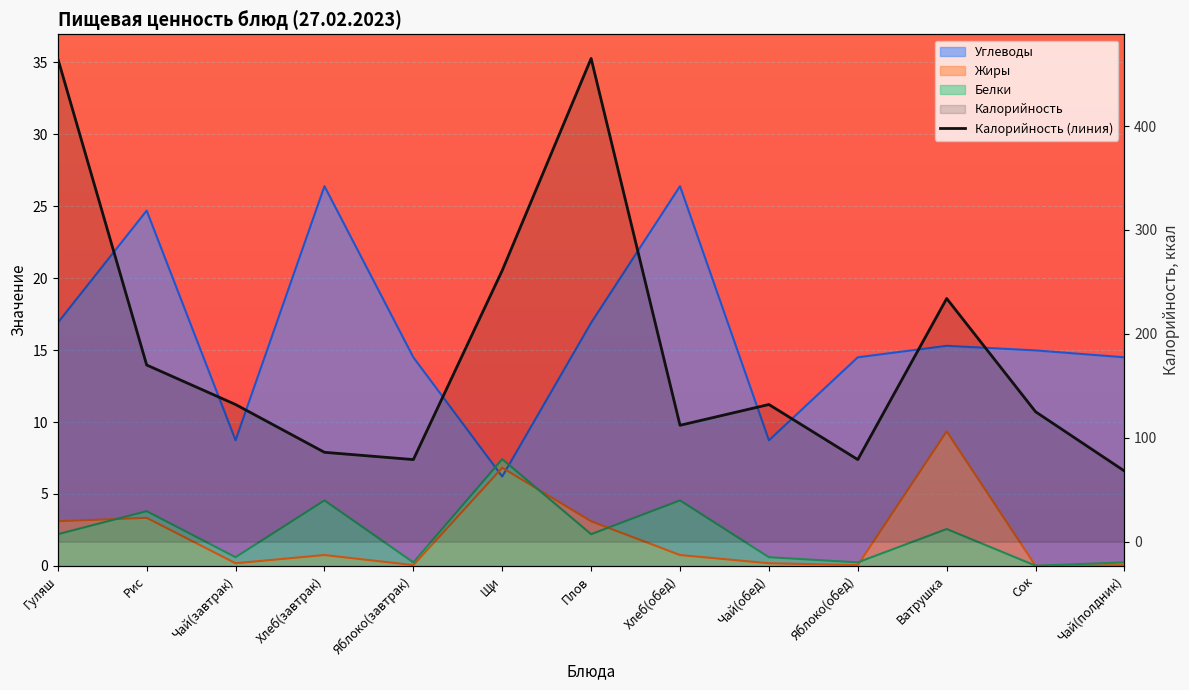

Which label corresponds to the smallest value in the chart?

Чай(полдник)